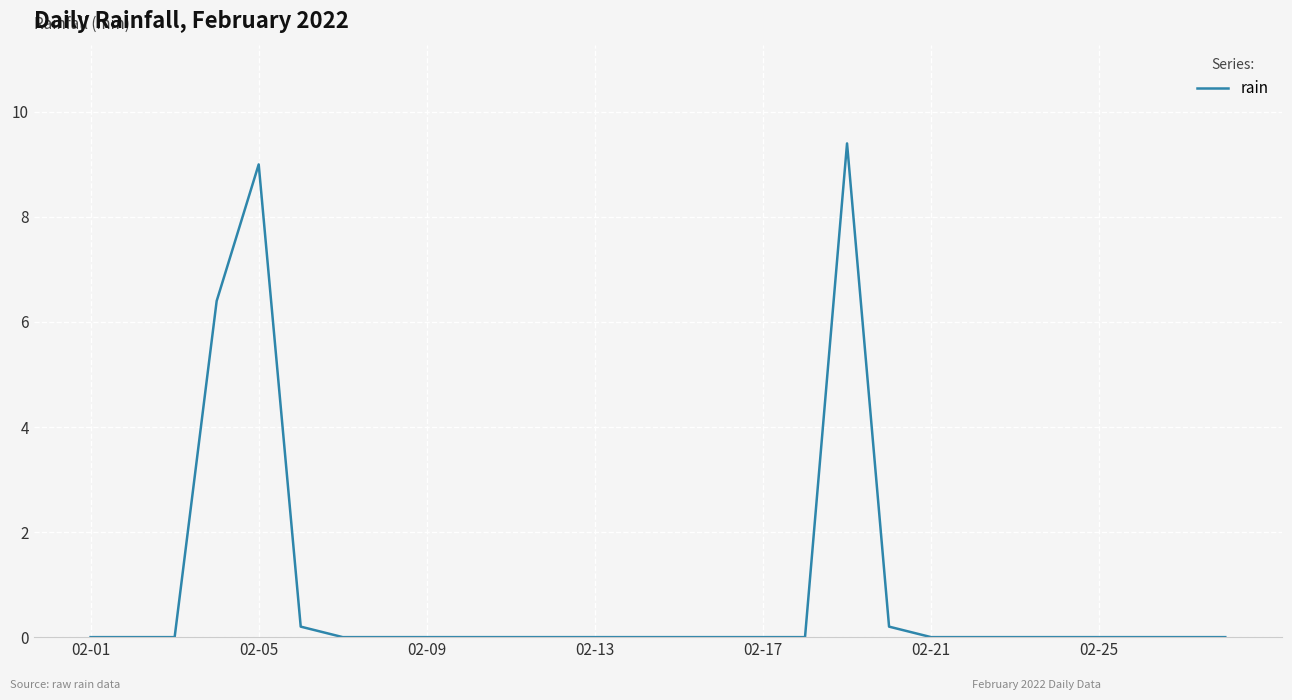

What is the difference between the maximum and minimum values?

9.4